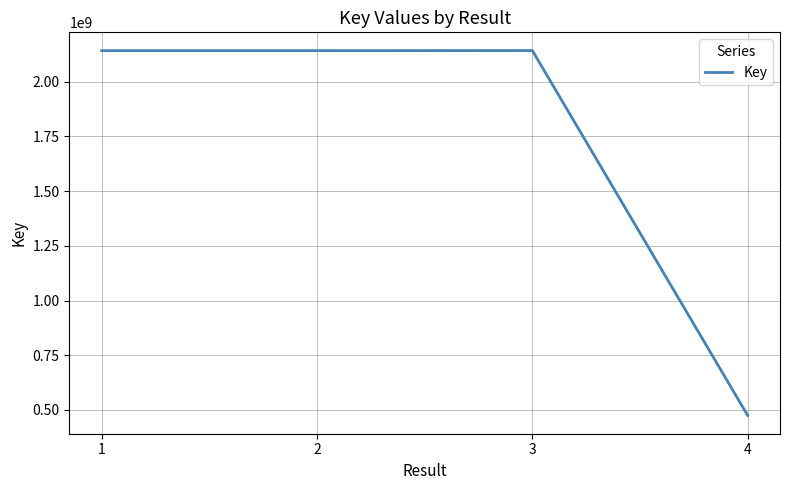

Is it true that the value at 2 is 822282971?

False